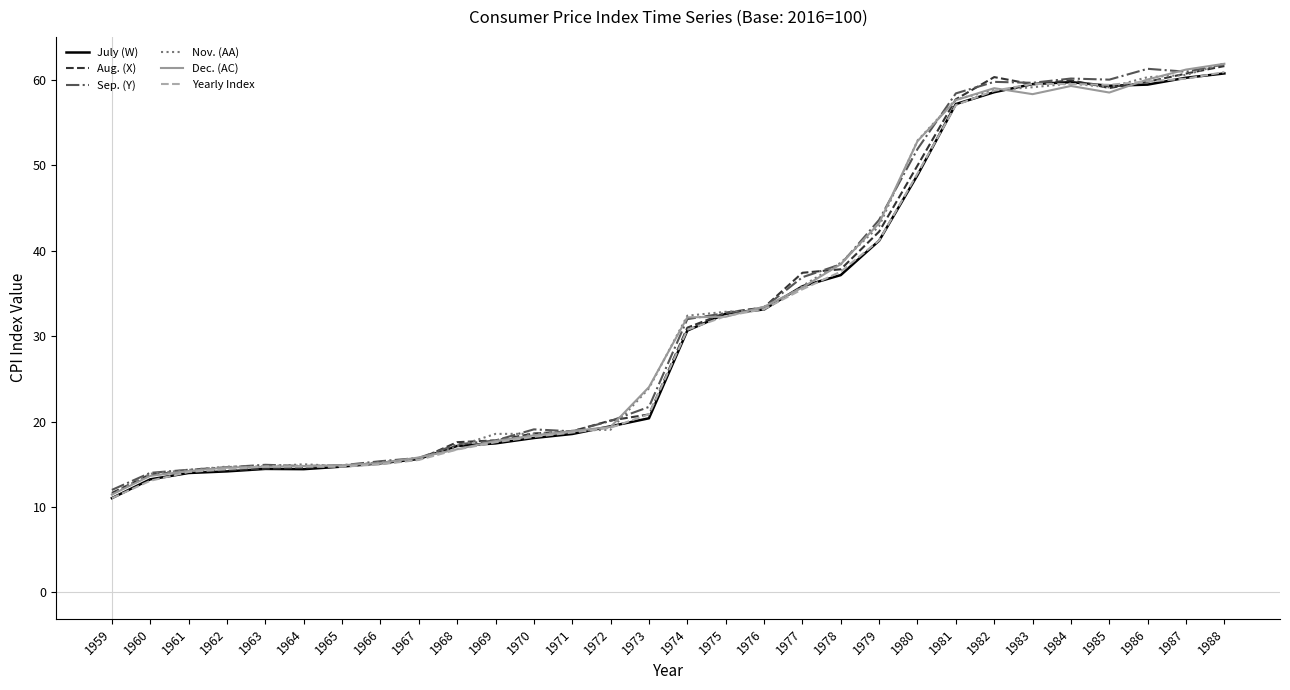

What is the spread (max minus min) of values at 1969?

1.1